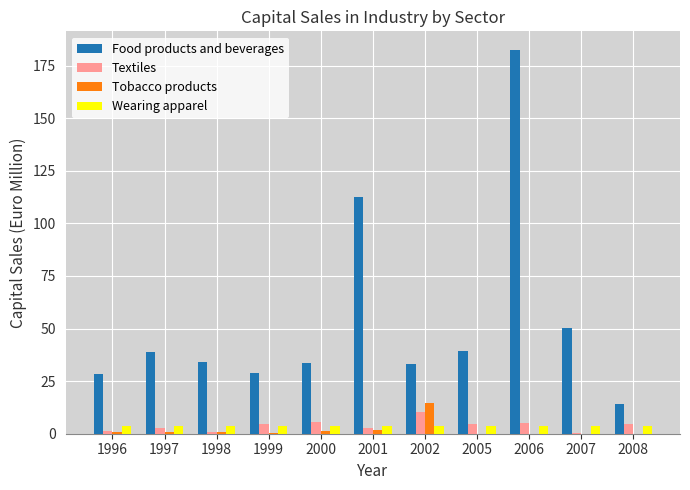

Are the bars grouped side by side (vs. stacked)?

Yes